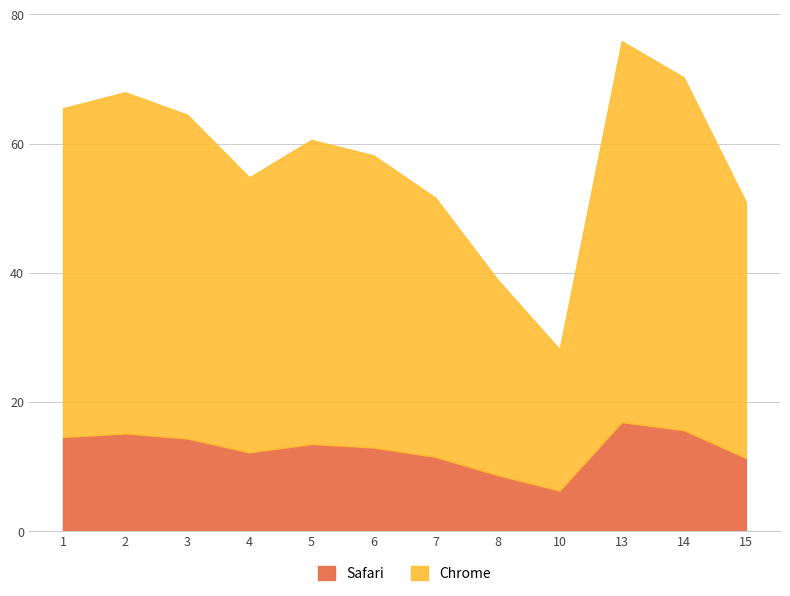

Is it true that Safari equals 15.1 at 2?

True